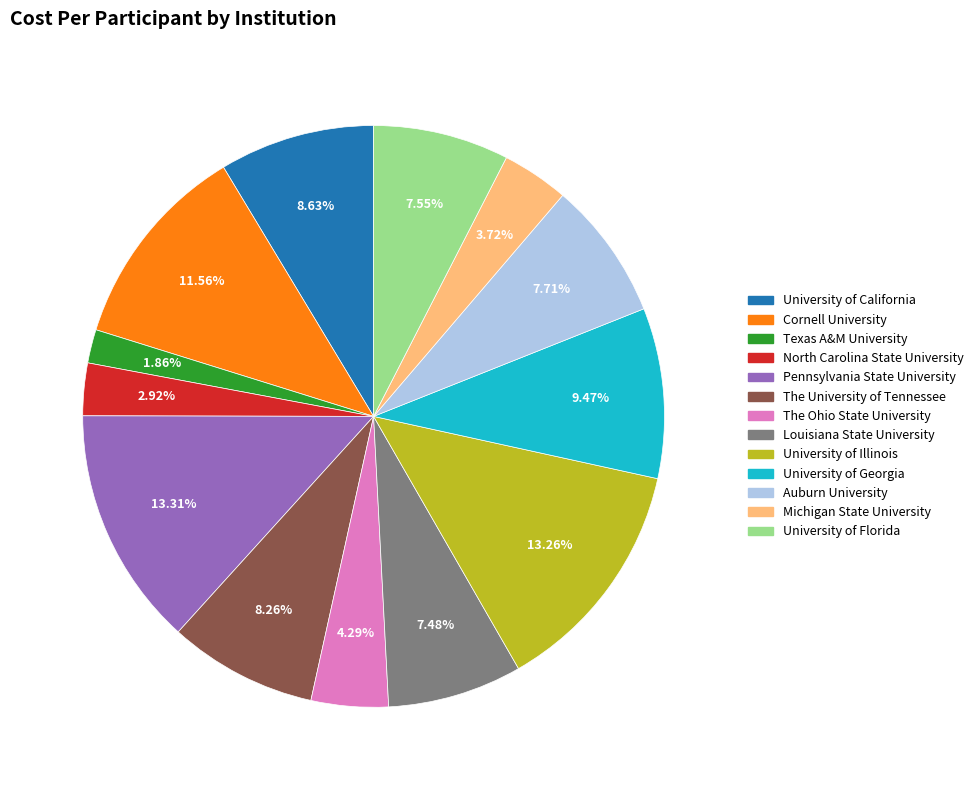

Is it true that The University of Tennessee is 8% of the pie?

True